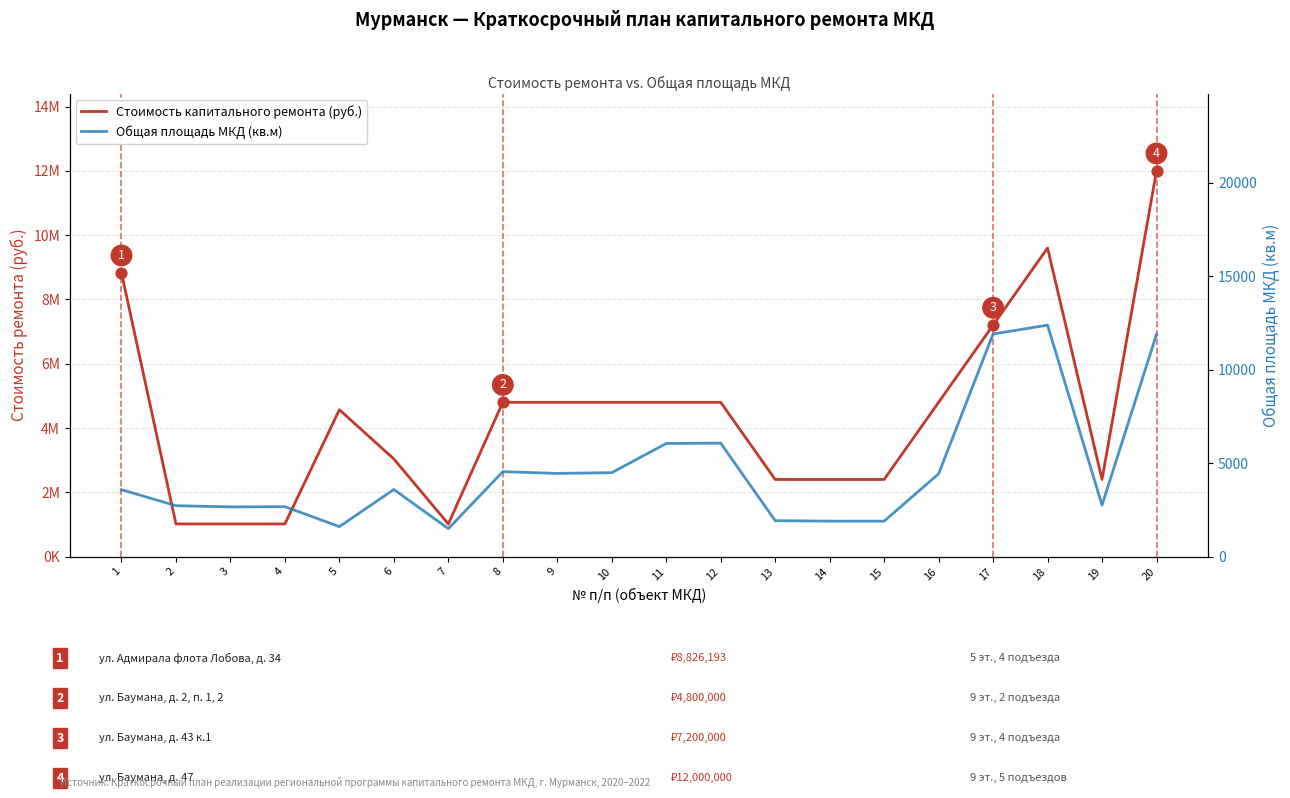

What are all the series names shown in the legend?

Стоимость капитального ремонта (руб.), Общая площадь МКД (кв.м)